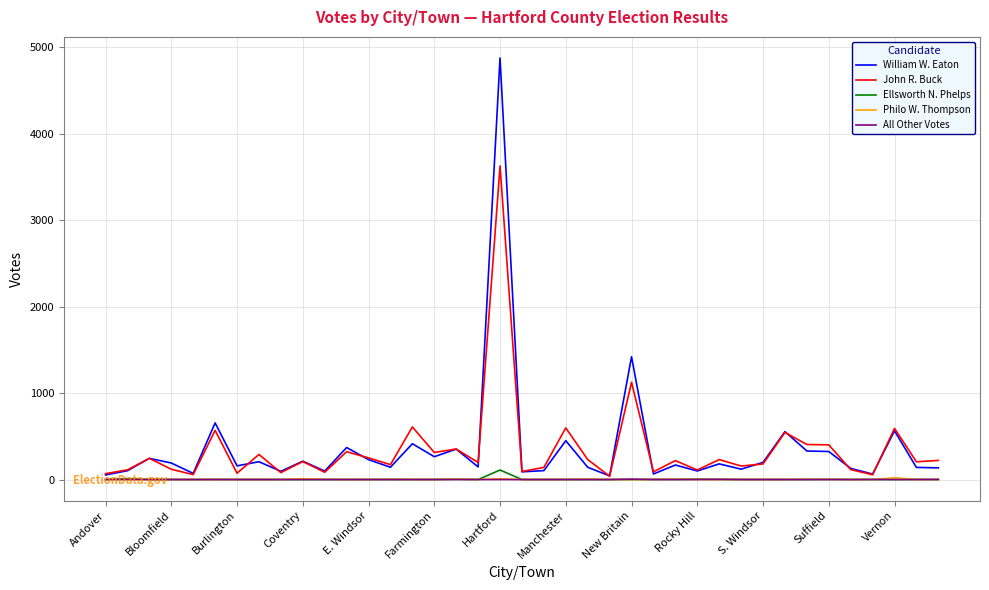

What is the maximum value shown in the chart?

4876